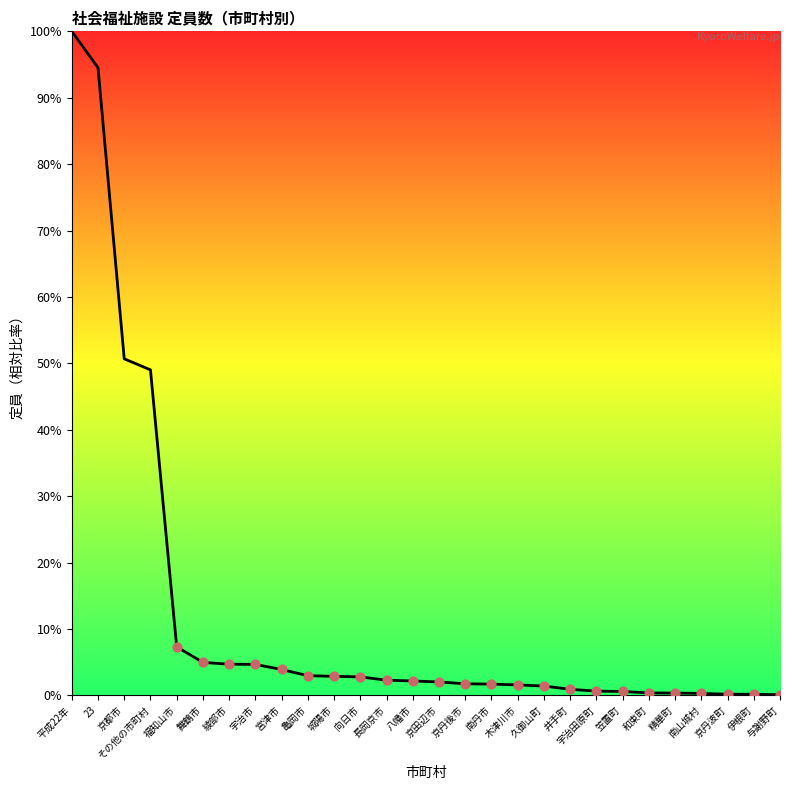

What is the change in value from 亀岡市 to 城陽市?

-0.1